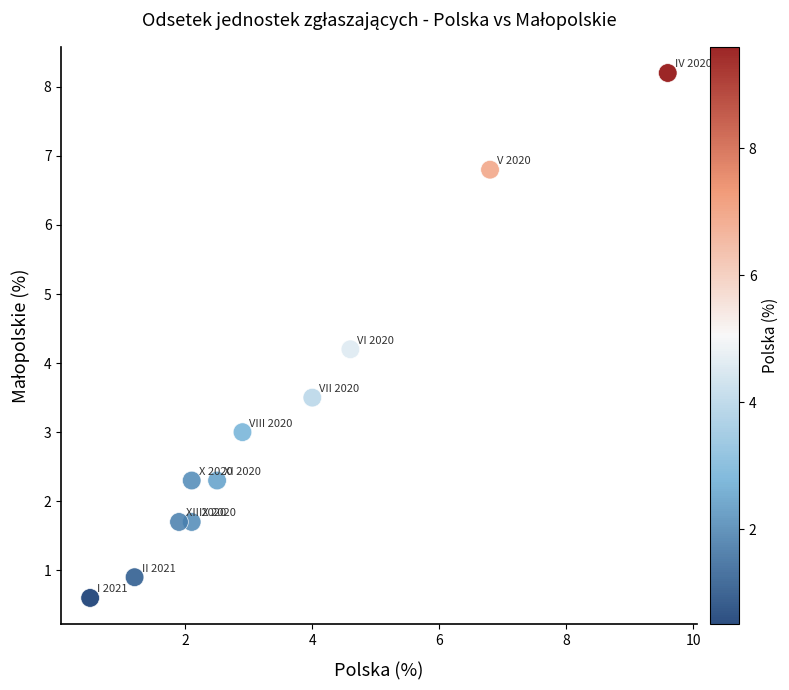

What Y value in the scatter plot is closest to 4?

4.2